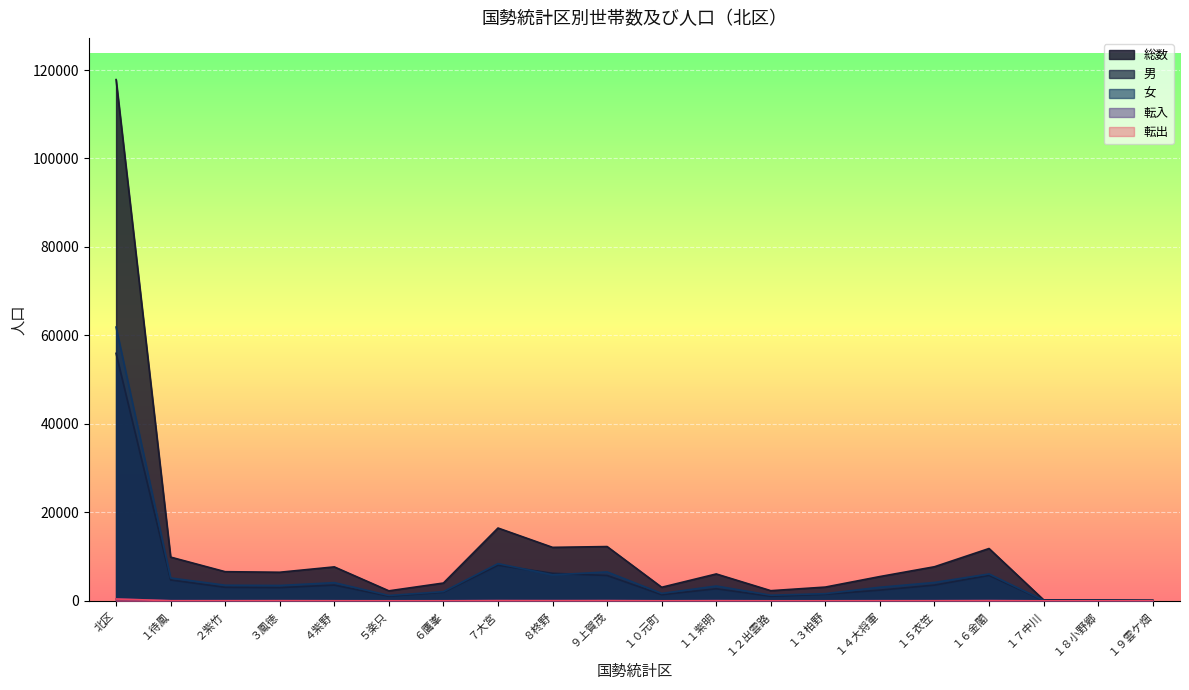

Reading left to right, what are all the values shown in this chart?

総数: 117838	9886	6588	6463	7674	2260	4024	16460	12090	12269	3067	6077	2296	3110	5492	7706	11826	226	195	129
男: 55952	4717	3058	2992	3562	1052	1946	8048	6220	5732	1392	2728	1030	1488	2419	3557	5752	107	90	62
女: 61886	5169	3530	3471	4112	1208	2078	8412	5870	6537	1675	3349	1266	1622	3073	4149	6074	119	105	67
転入: 415	25	38	20	17	11	19	45	40	38	4	36	7	11	29	28	46	0	1	0
転出: 410	27	23	36	18	8	10	50	40	50	11	29	7	9	19	25	45	3	0	0